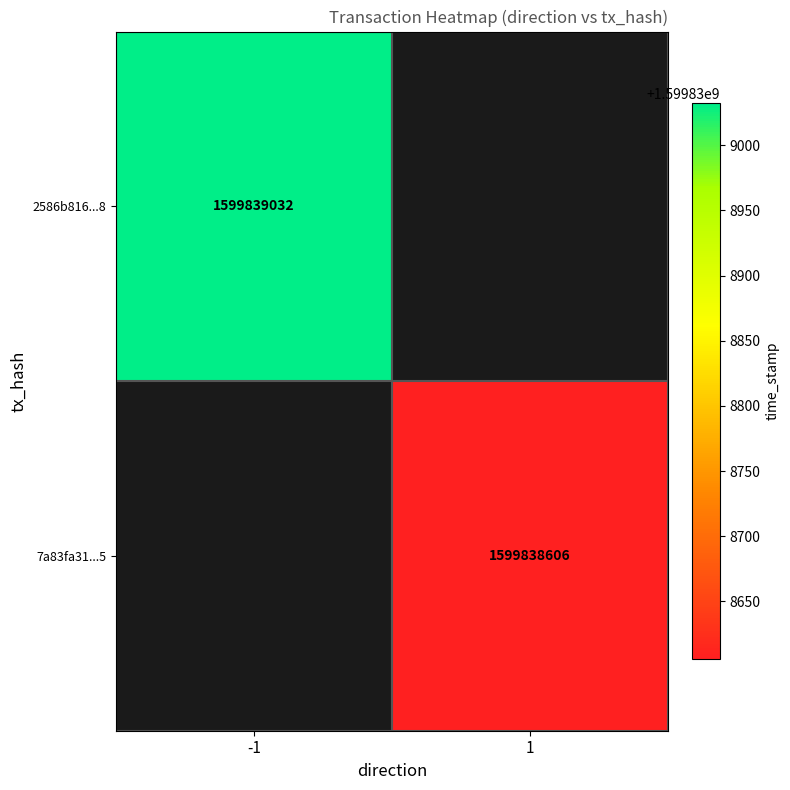

Between 0 and 1, which series saw the biggest shift?

2586b816b33bd322e1775b1bbb0cac4355599a8